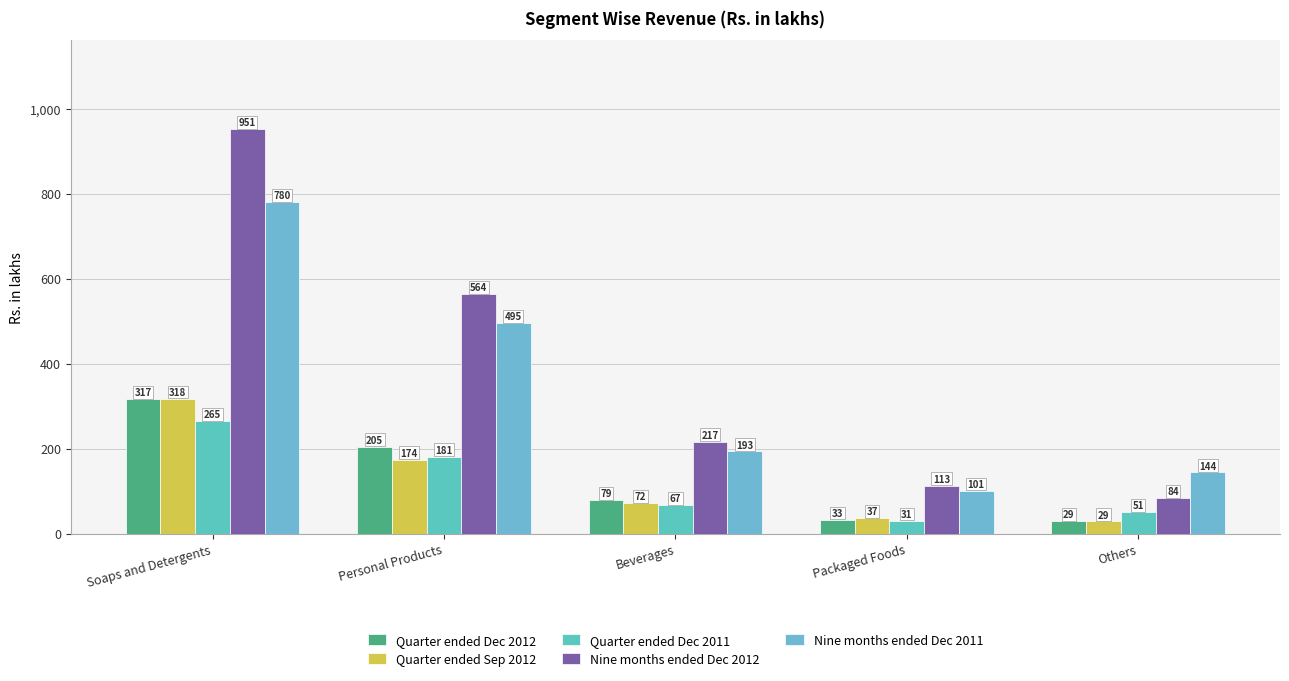

What is the difference between the maximum and minimum values in the Nine months ended Dec 2011 series?

679049